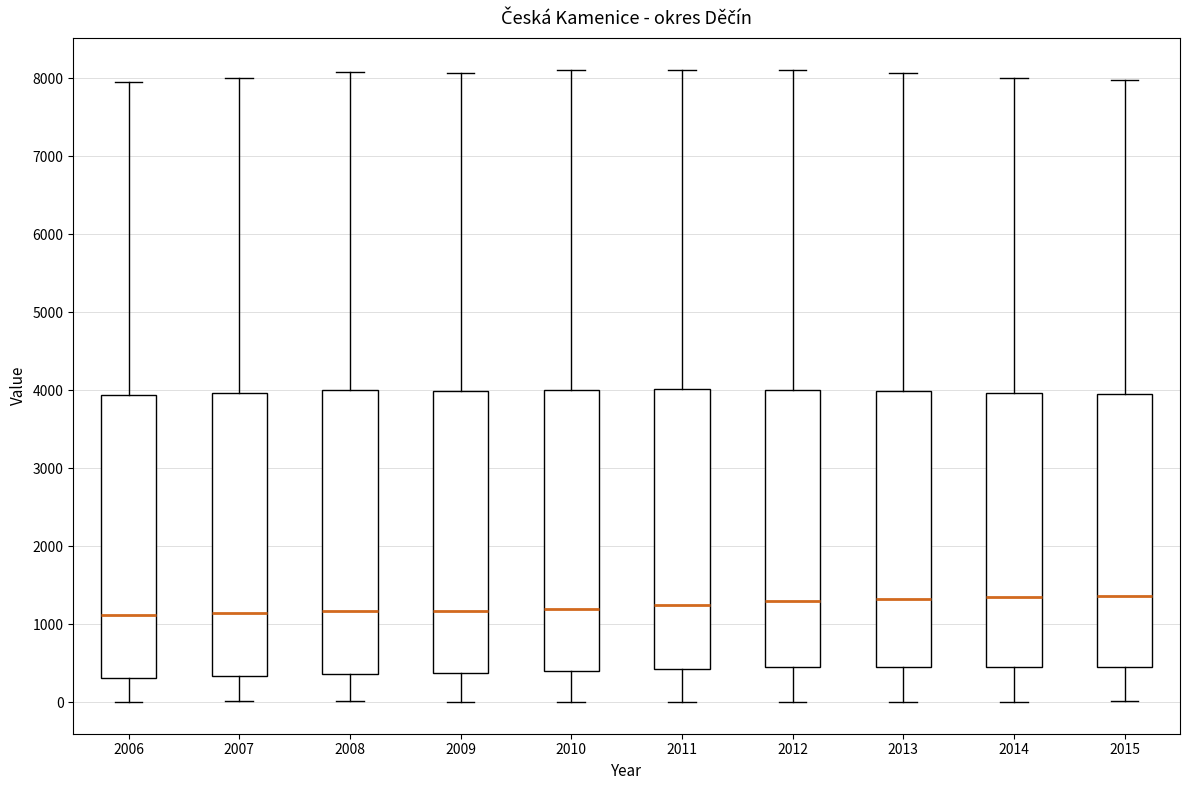

Where does the lower whisker of the box at x = 2008 end on the y-axis? The values are not printed on the chart, so give them approximately, as read against the axis.

0